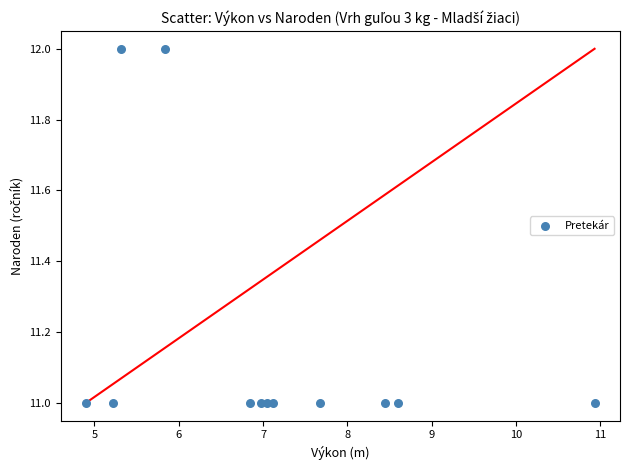

What is the average Y value?

11